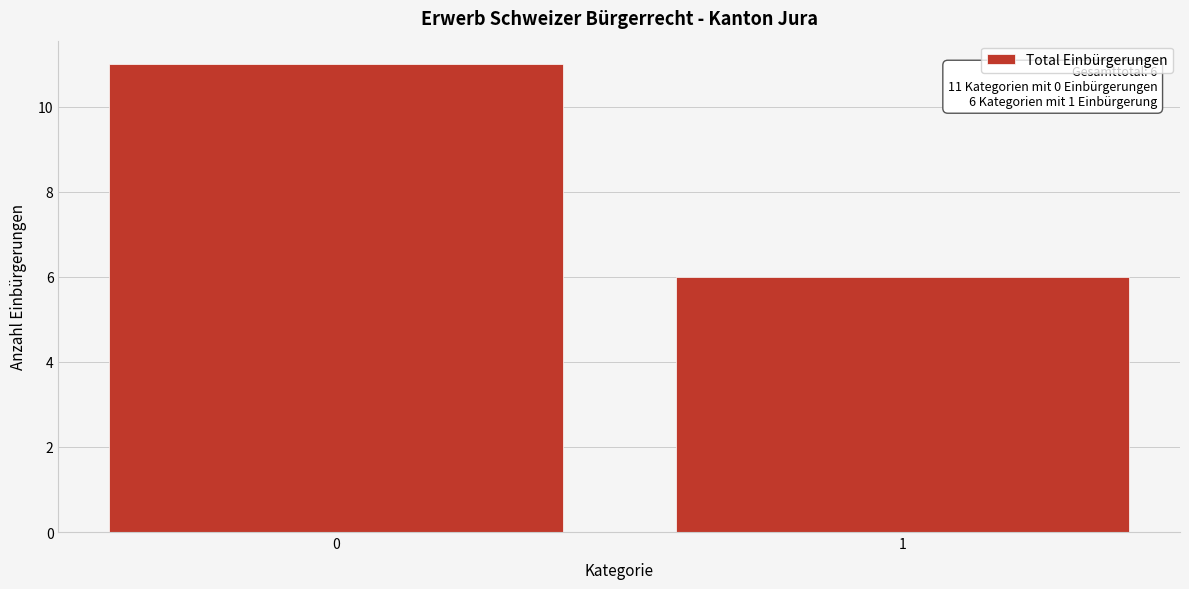

Reading left to right, extract all data points from this chart.

11	6